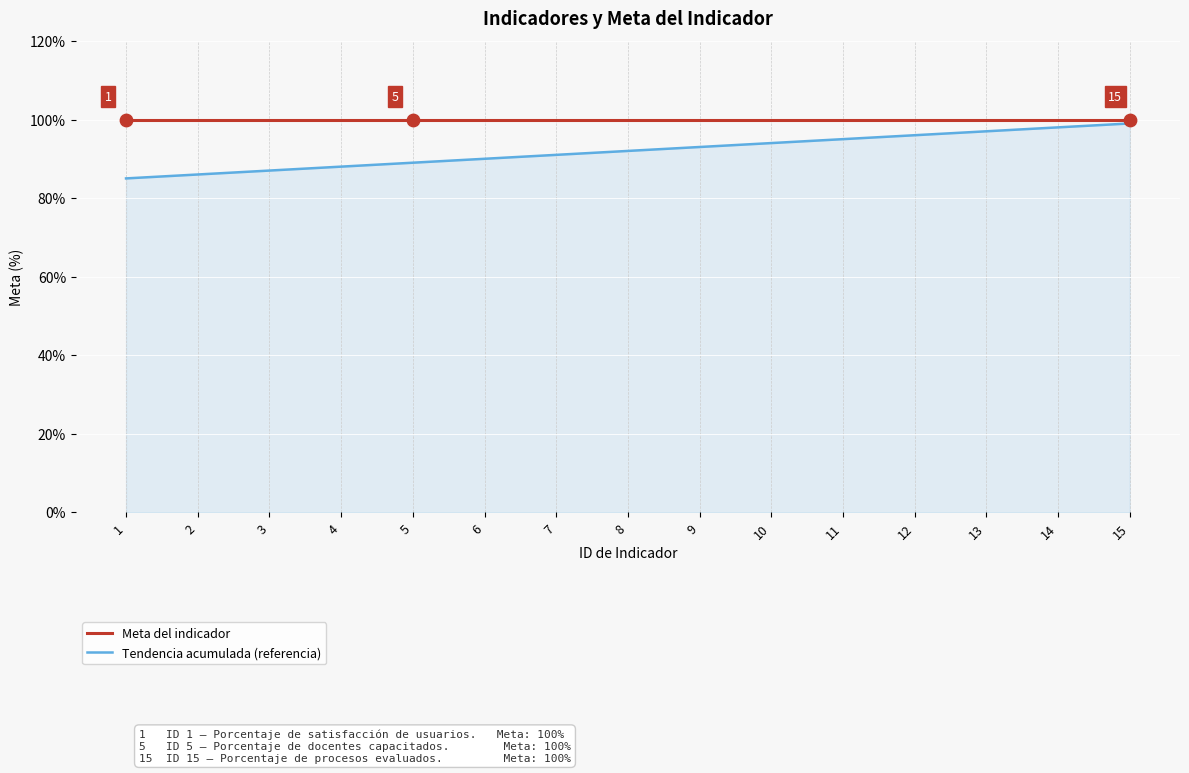

What is the difference between the highest and lowest values at 12?

4.0